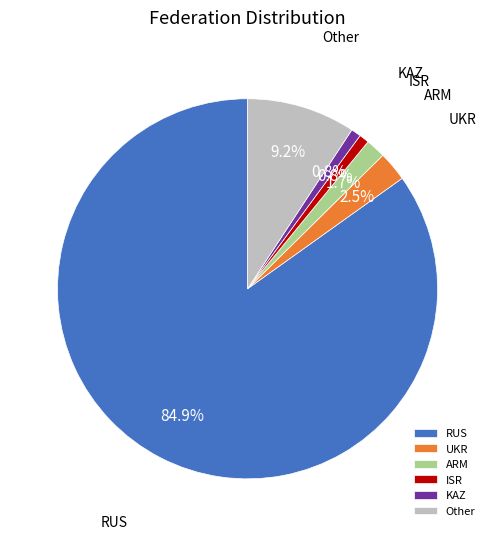

Which slice represents more than half of the pie?

RUS